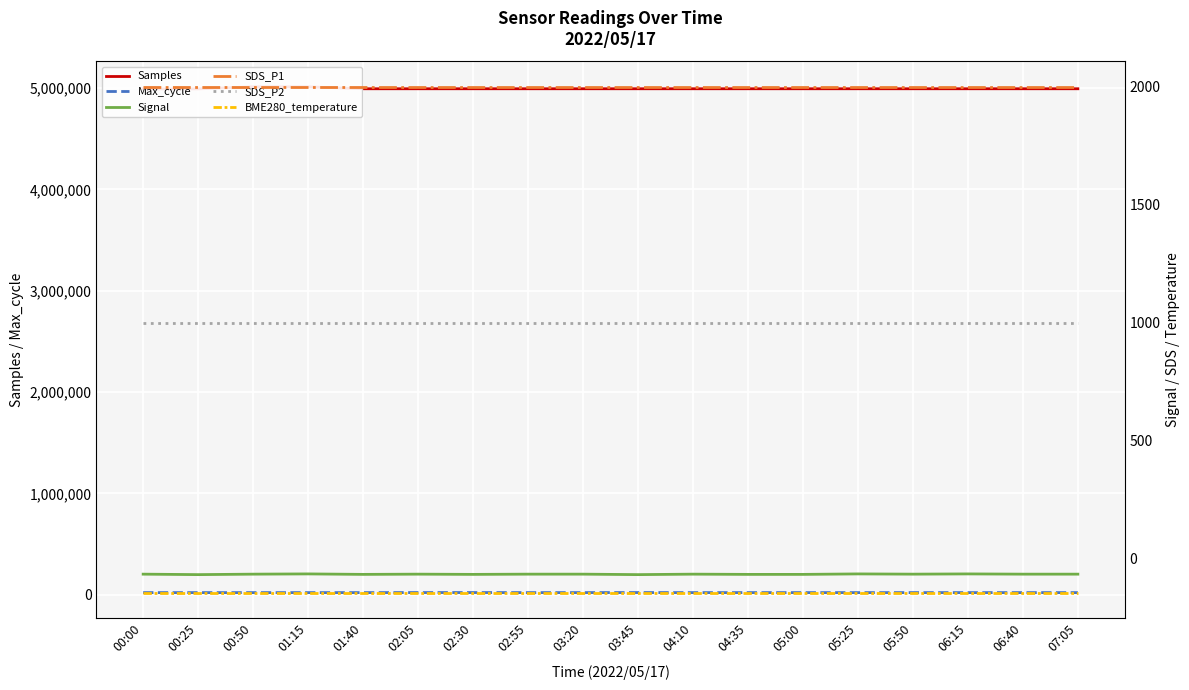

How many series are shown in this chart?

6